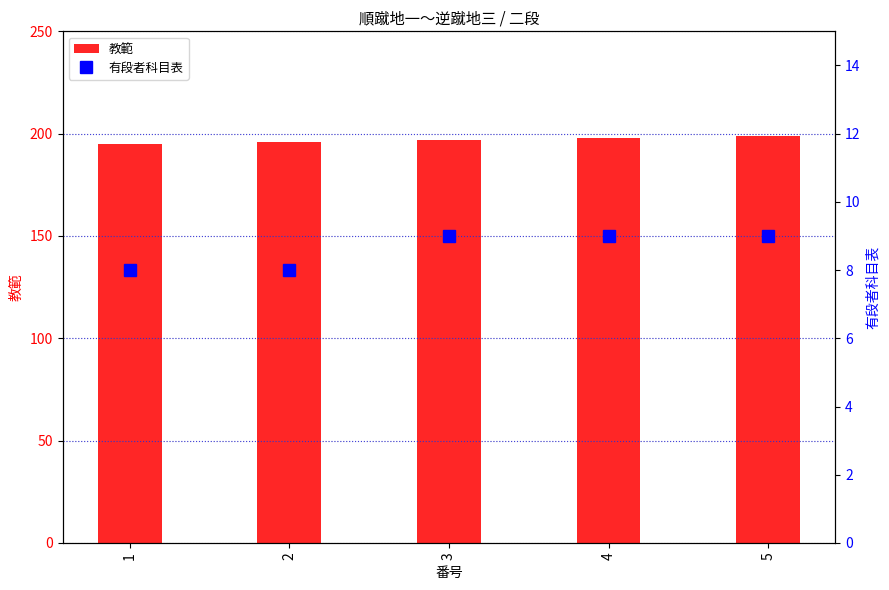

Which has a higher value, 4 or 5?

5